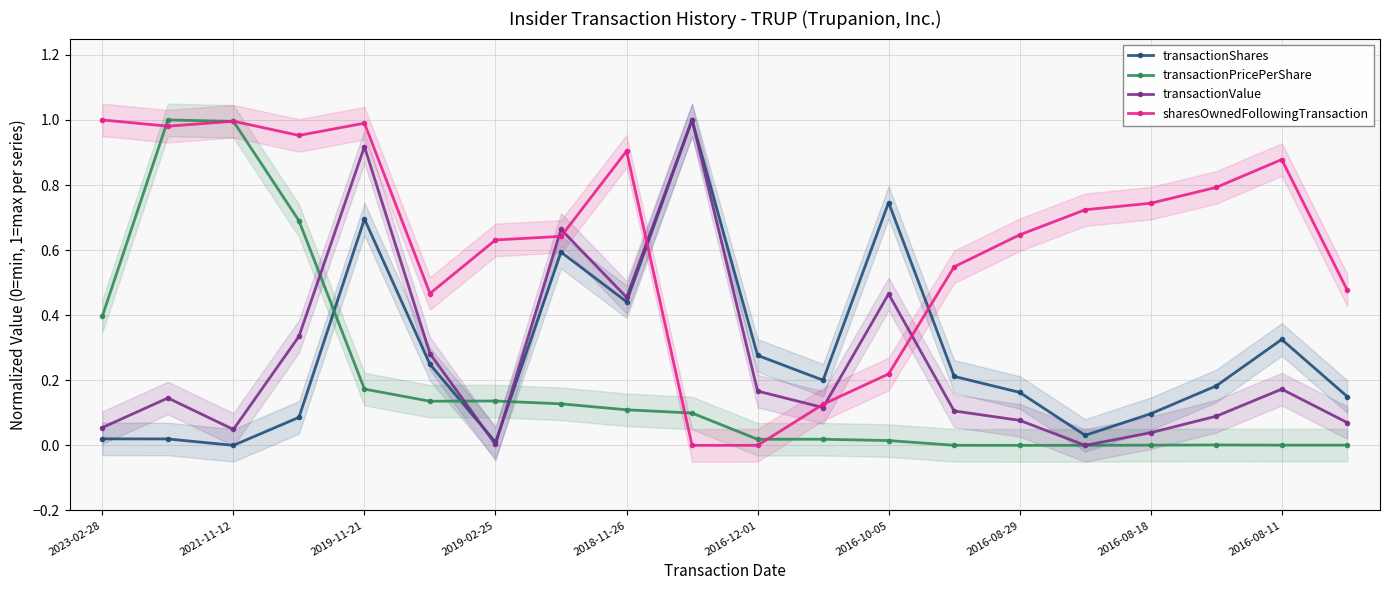

Is it true that transactionValue equals 0.1 at 2016-08-11?

False